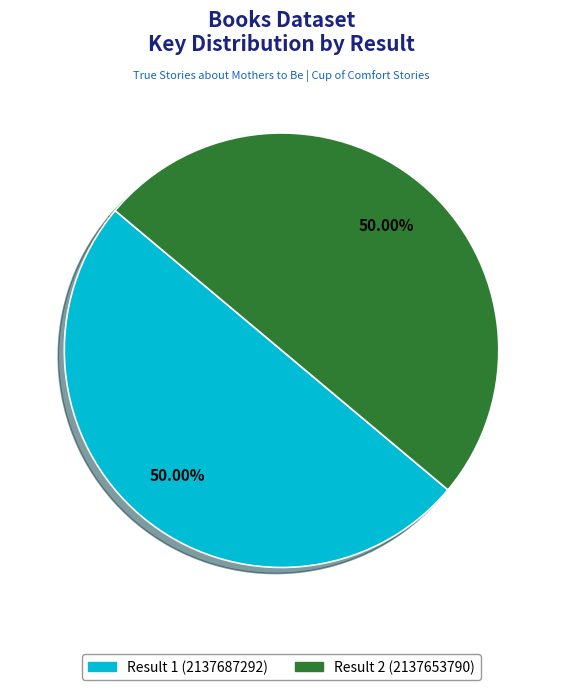

How many slices are in this pie chart?

2